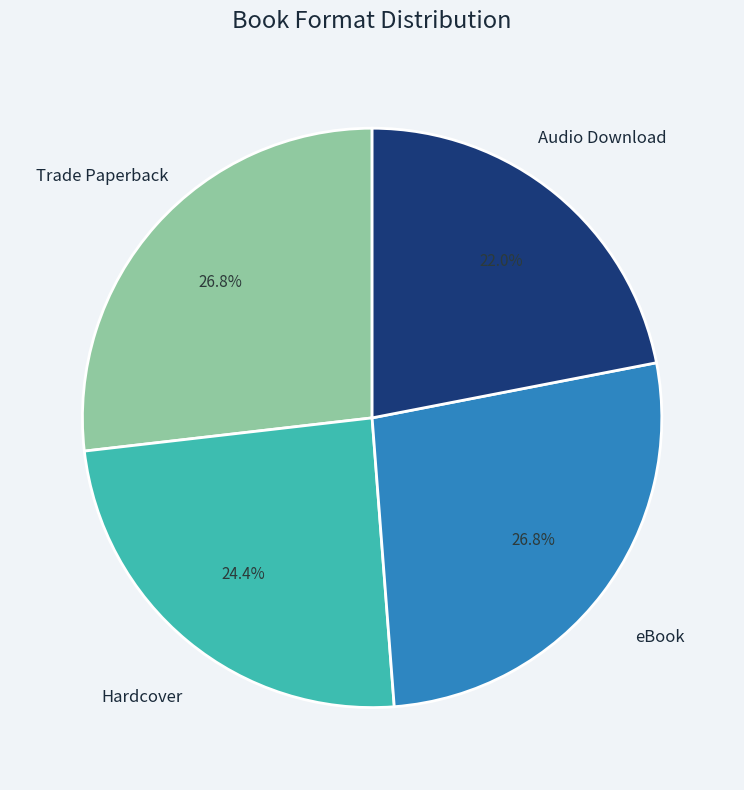

Is there a majority slice in this chart?

No